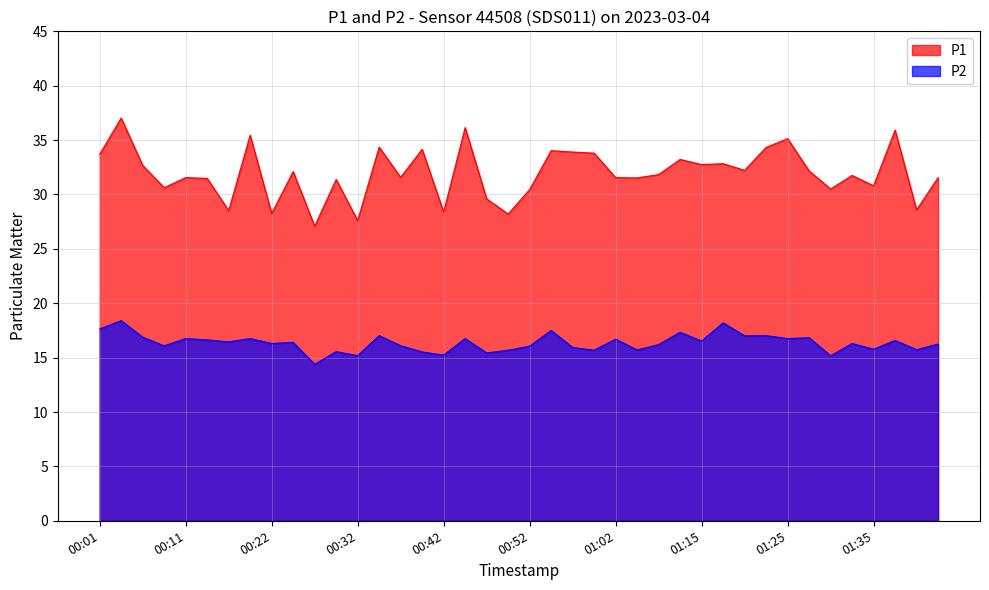

Is the value of P2 at 00:24 greater than the value of P1 at 00:32?

No